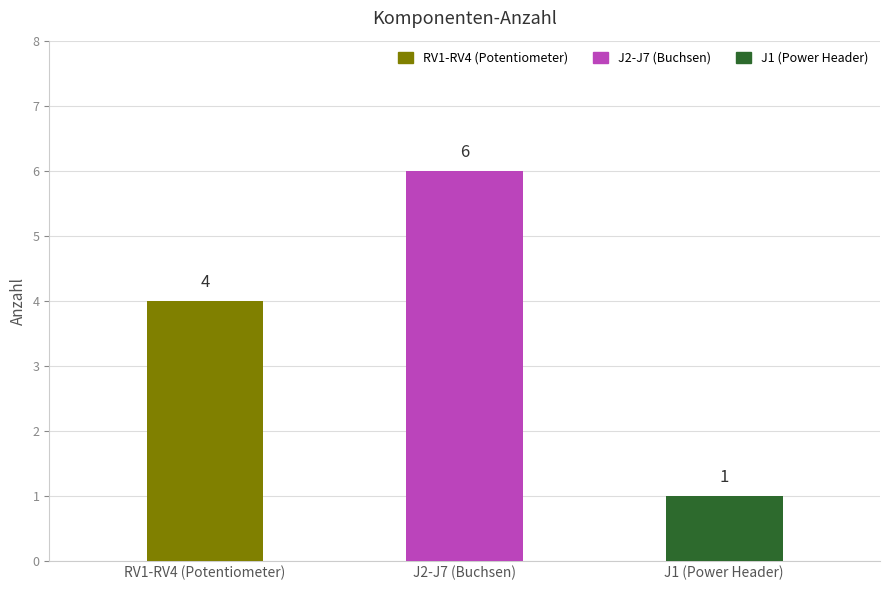

Rank the categories by value from highest to lowest.

J2-J7 (Buchsen), RV1-RV4 (Potentiometer), J1 (Power Header)